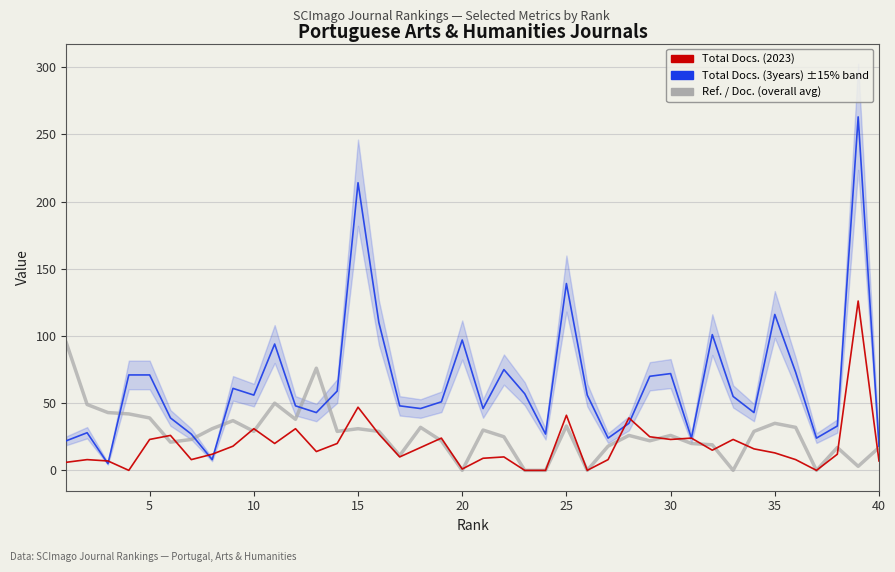

List the series in order of their peak value, highest first.

Total Docs. (3years), Total Docs. (2023), Ref. / Doc.